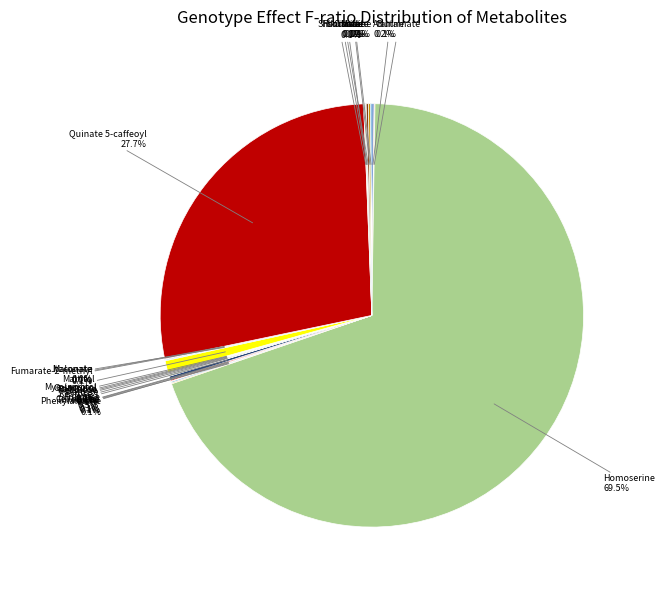

Which slice is the largest?

Homoserine